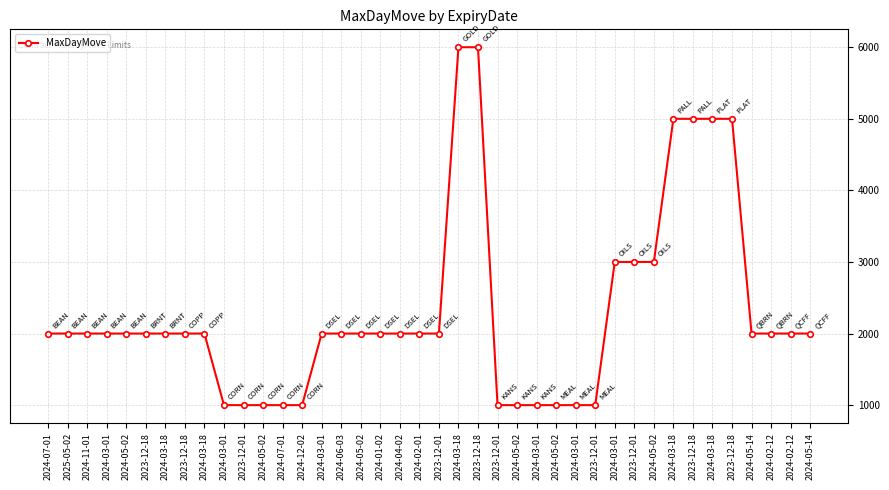

How many lines are shown in the chart?

1